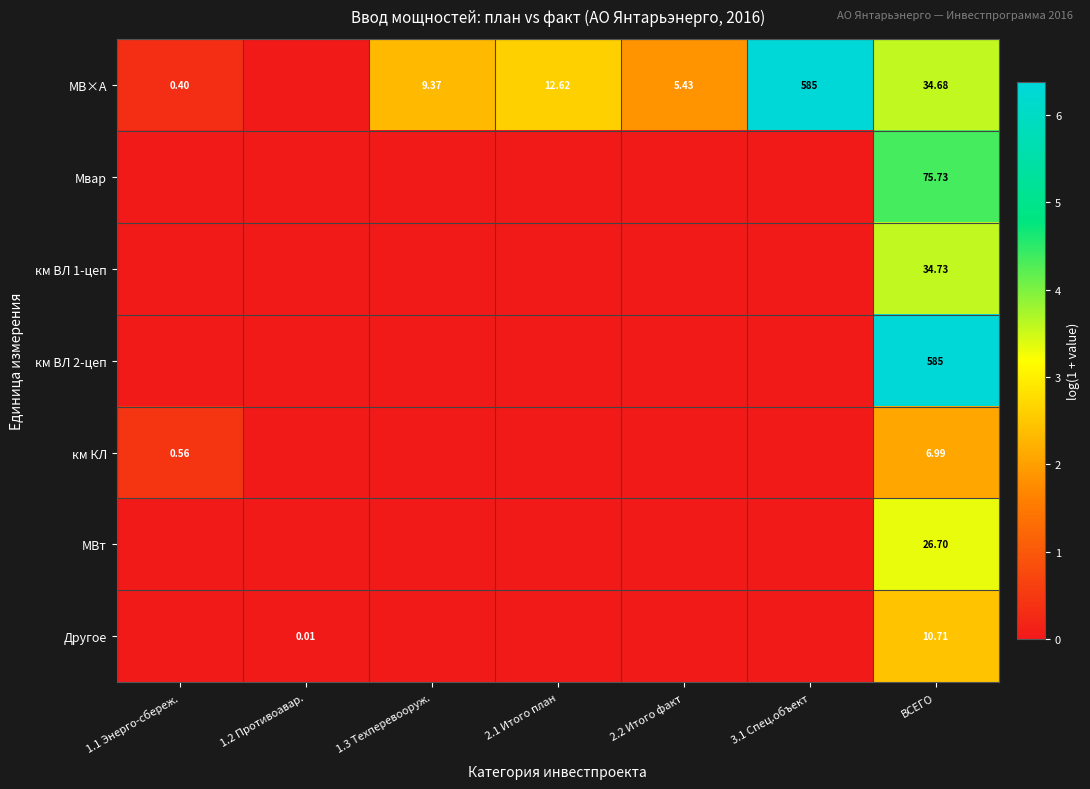

Which series has the largest total across all categories?

МВ×А